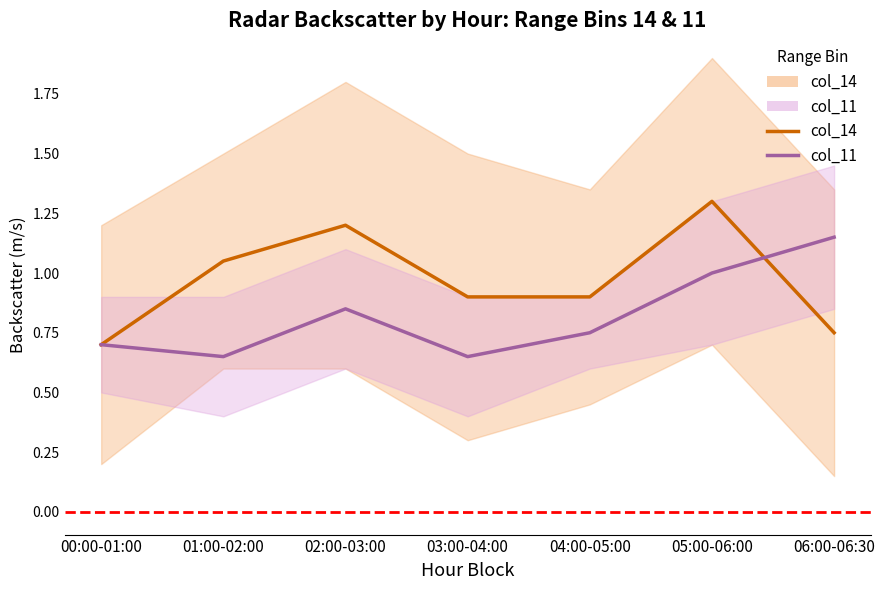

What are all the series names shown in the legend?

col_14, col_11